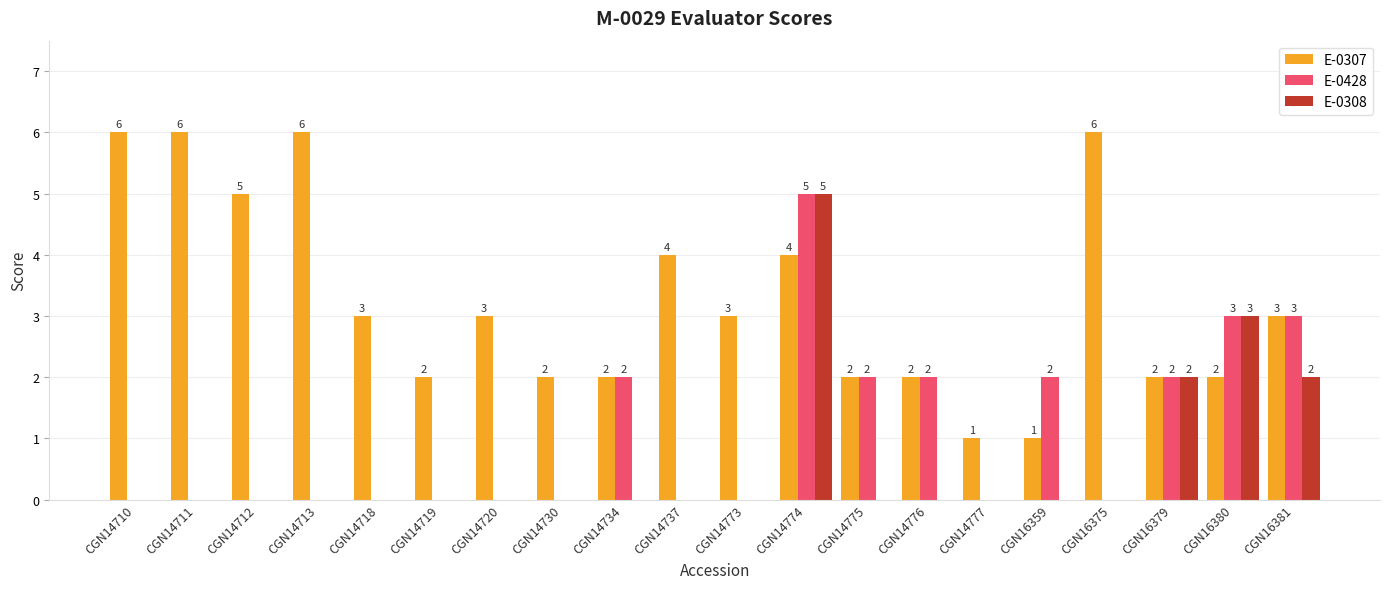

What value does the E-0307 series have at CGN16375?

6